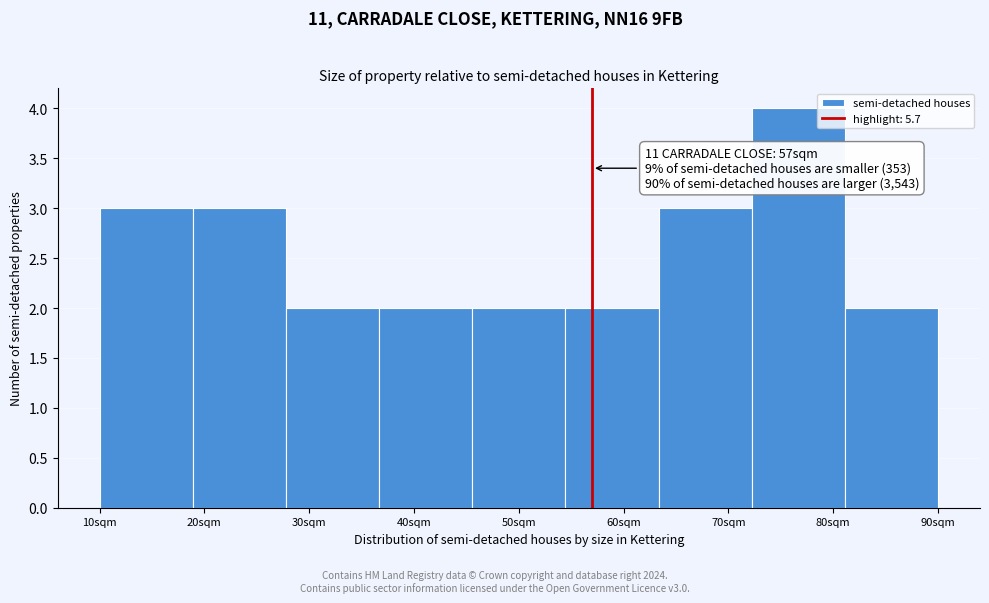

Reading left to right, extract all data points from this chart.

3	3	2	2	2	2	3	4	2